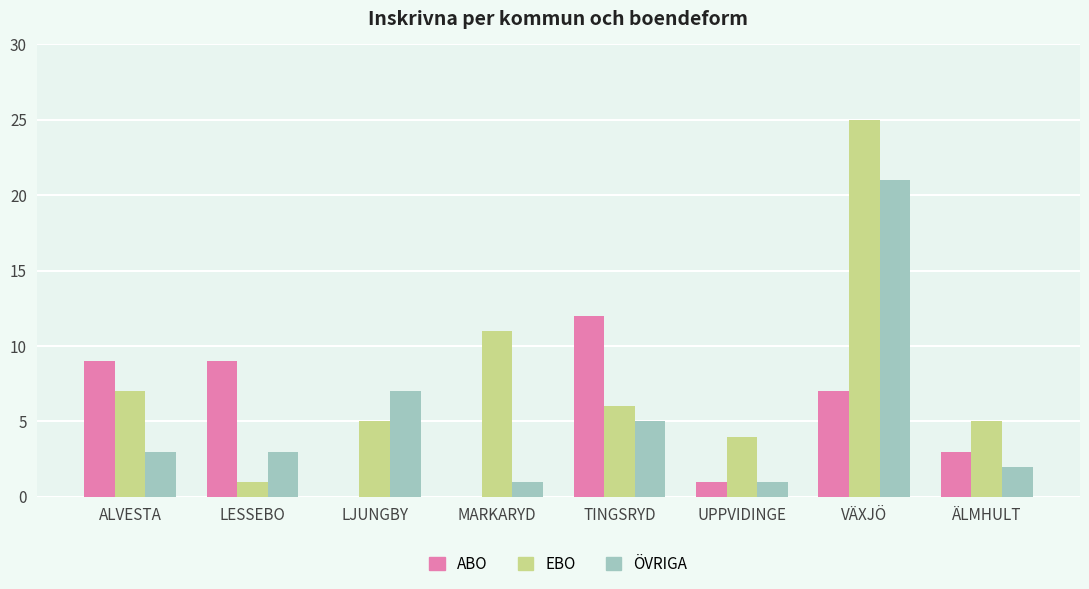

What is the approximate value of EBO at LESSEBO?

1